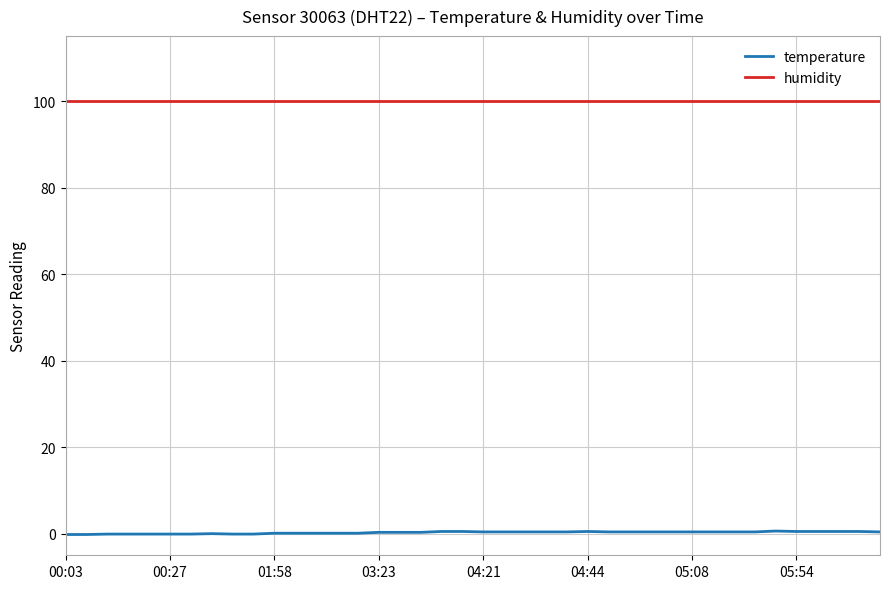

Rank the series by their average value, from highest to lowest.

humidity, temperature